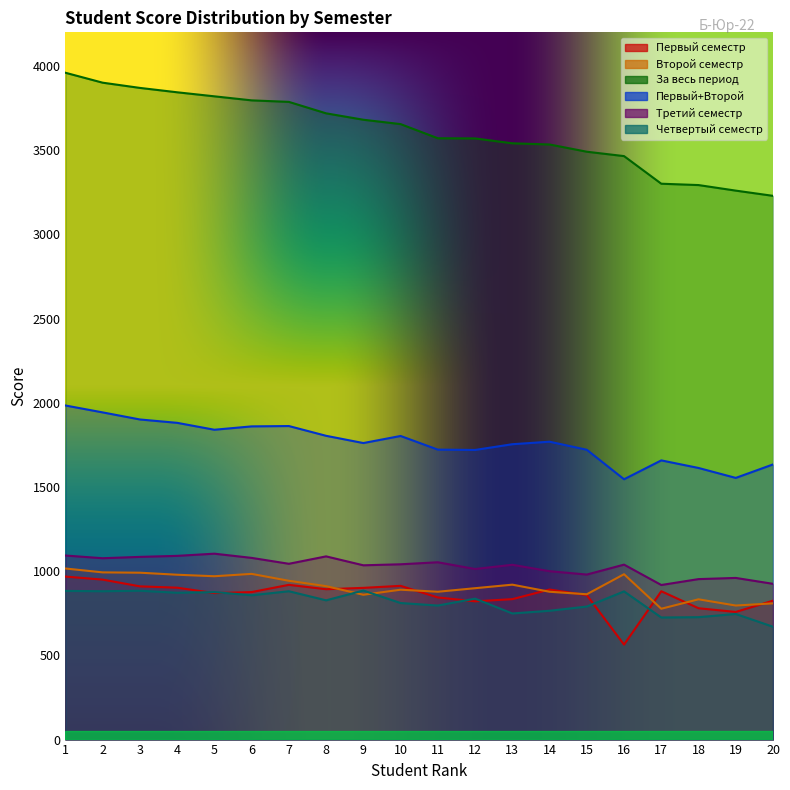

At which label does Первый+Второй first exceed 1769?

1